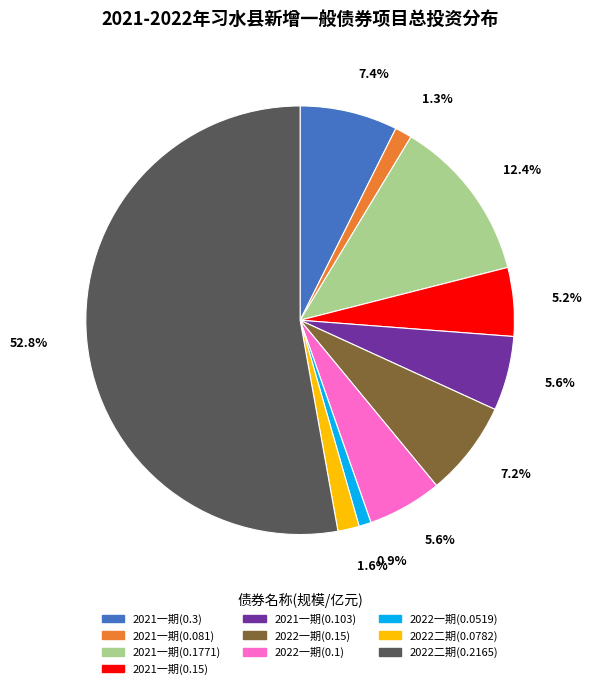

Do 2022二期(0.2165) and 2021一期(0.15) together represent more than half of the pie?

Yes